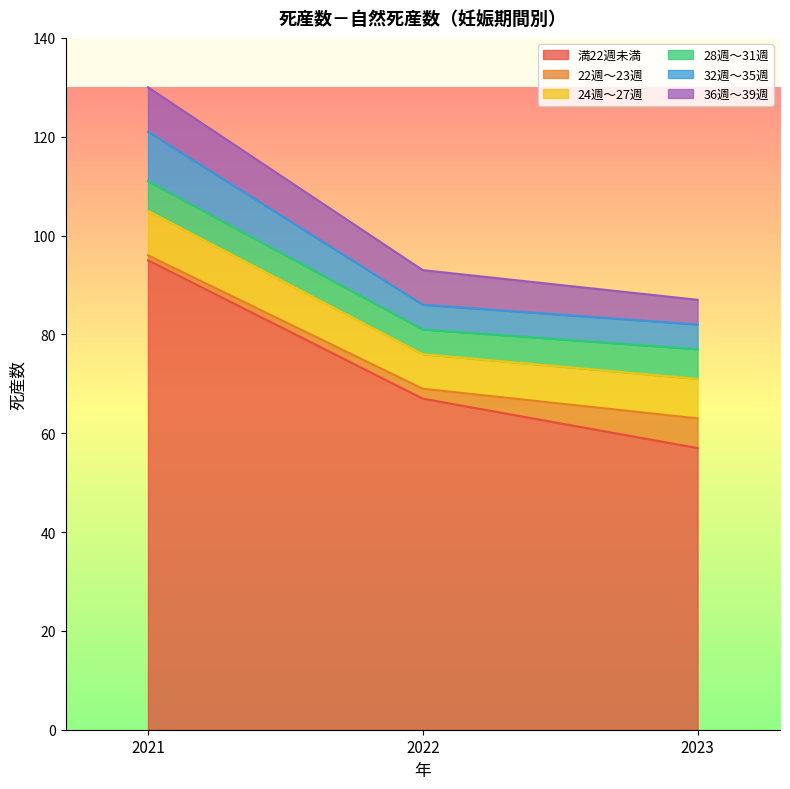

Which series has the largest total across all categories?

満22週未満